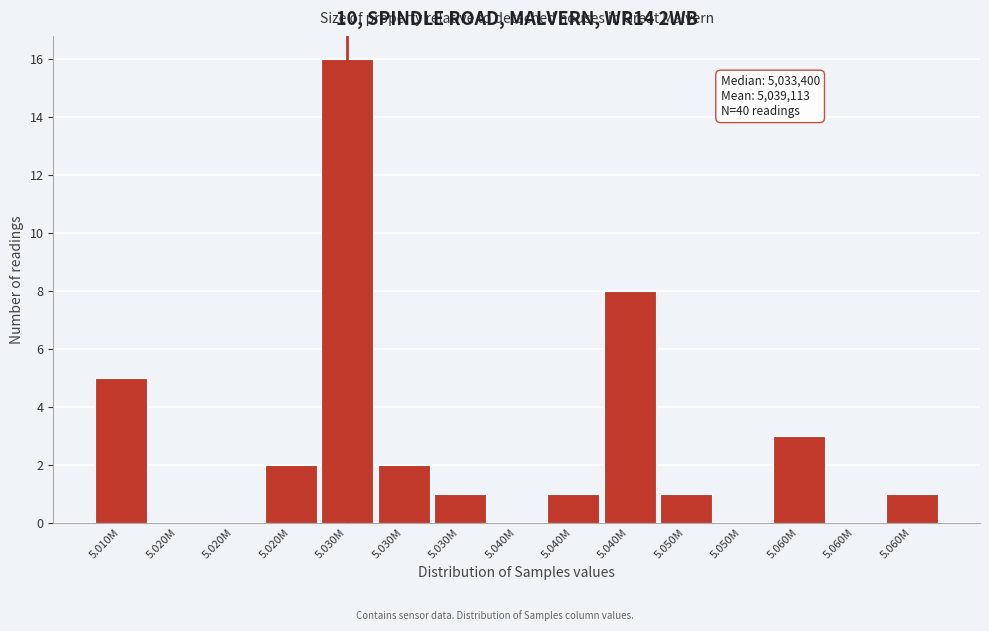

How many distinct data groups are displayed?

1